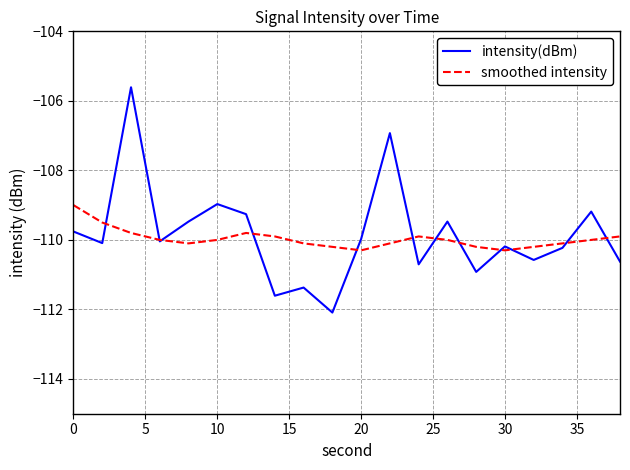

What is the highest value of the smoothed intensity series?

-109.0